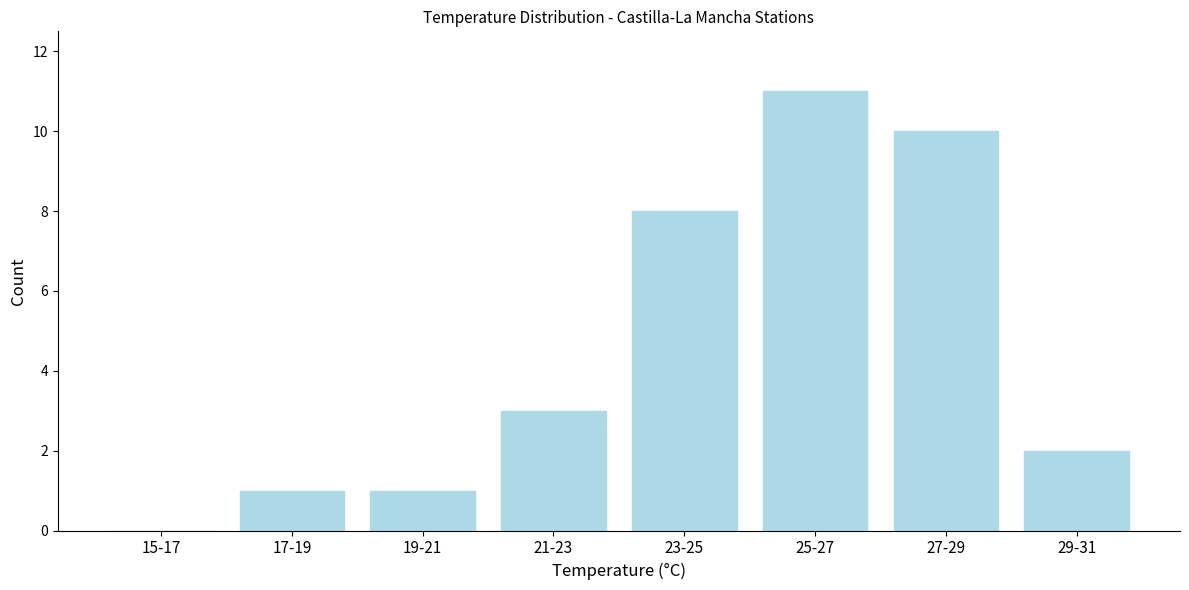

Reading left to right, transcribe all the data shown in this chart.

15-17=0	17-19=1	19-21=1	21-23=3	23-25=8	25-27=11	27-29=10	29-31=2